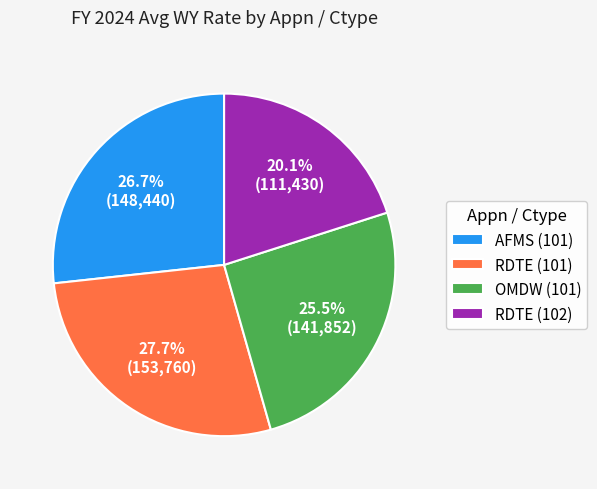

Does any single category account for the majority?

No